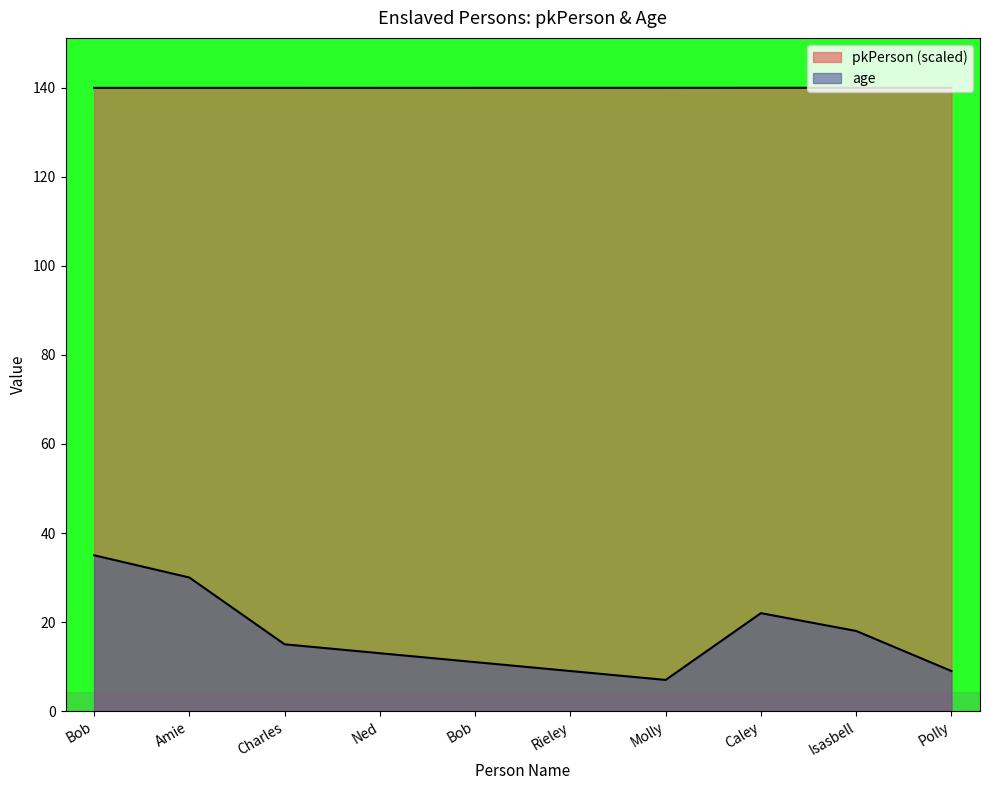

Reading left to right, extract all data points from this chart.

pkPerson: 140.0	140.0	140.0	140.0	140.0	140.0	140.0	140.0	140.0	140.0
age: 35.0	30.0	15.0	13.0	11.0	9.0	7.0	22.0	18.0	9.0